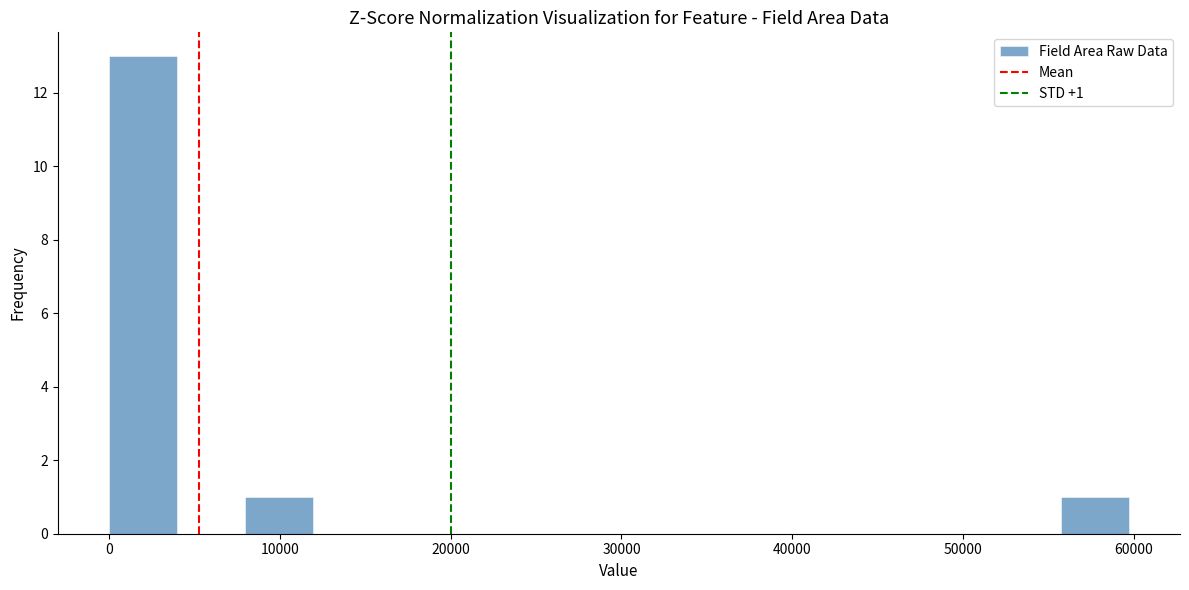

Read against the x-axis, roughly where is the centre of the tallest bar?

2000